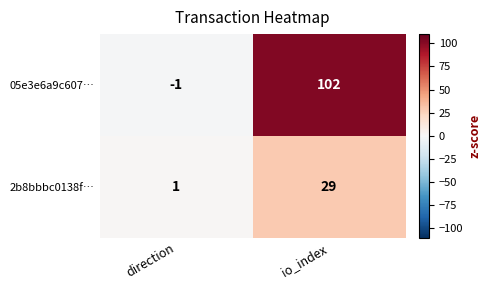

How many categories are shown in the chart?

2